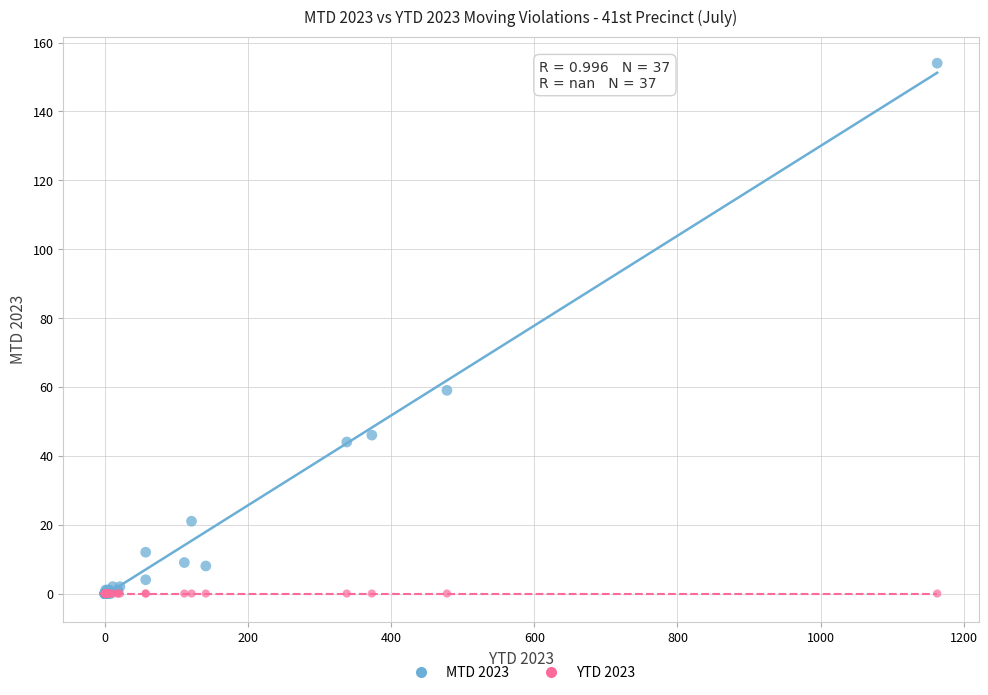

What are all the series names shown in the legend?

MTD 2023, YTD 2023